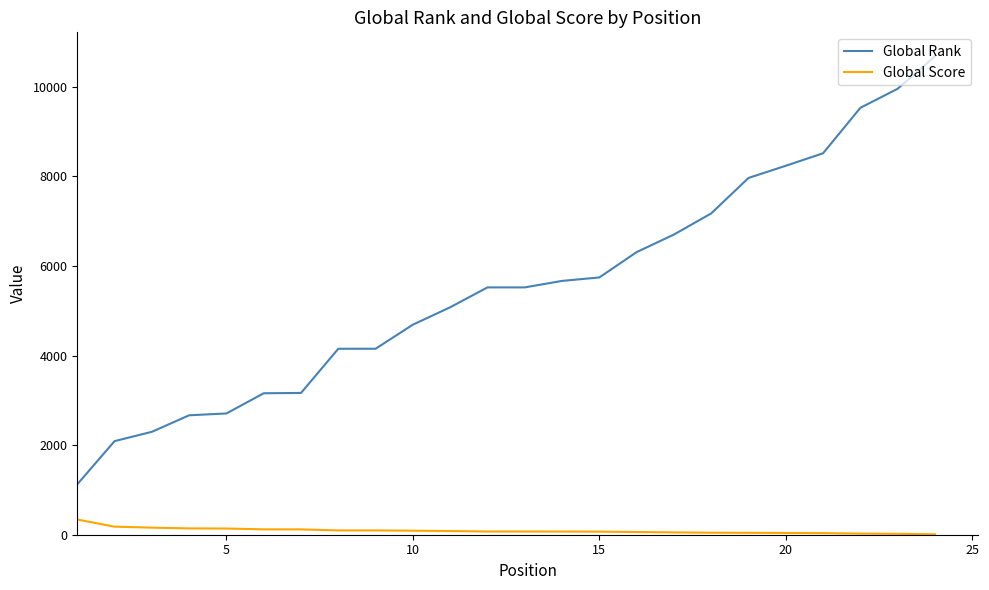

Does the chart have visible grid lines?

No